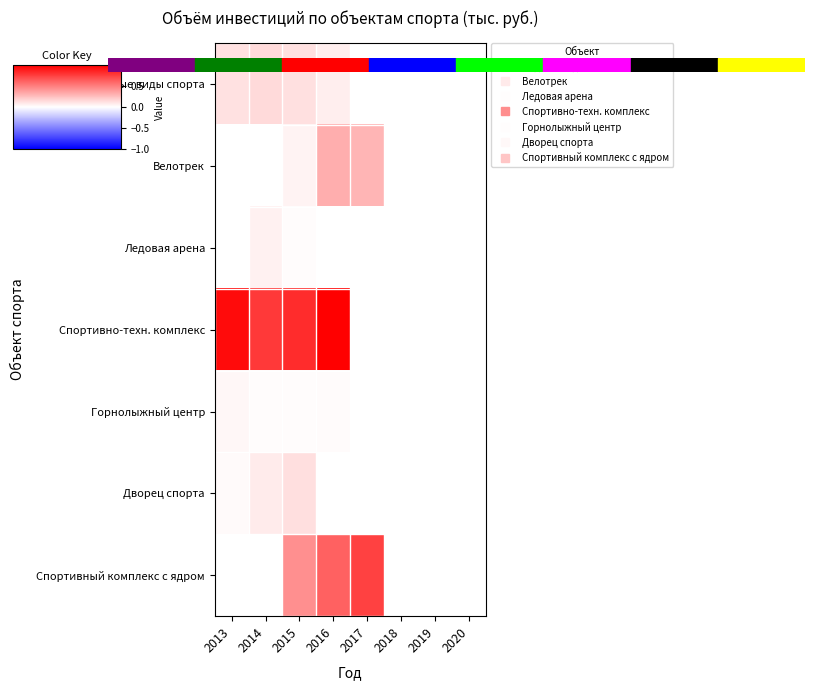

How many data points does each series have?

8